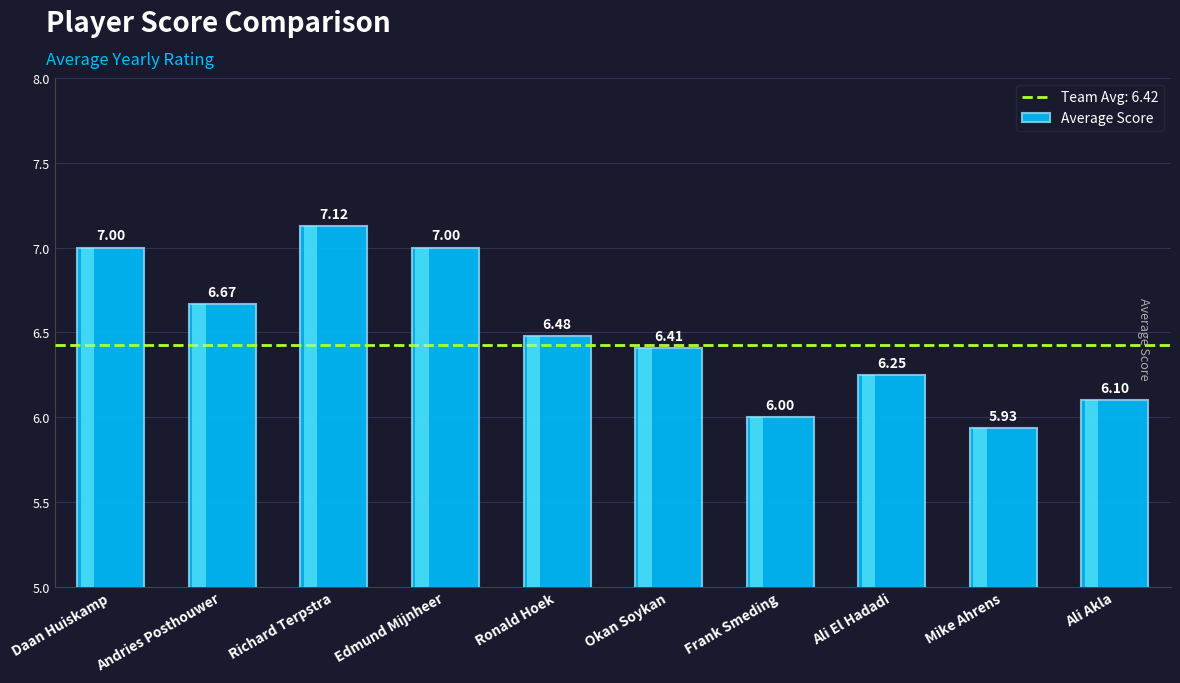

Which label corresponds to the smallest value in the chart?

Mike Ahrens